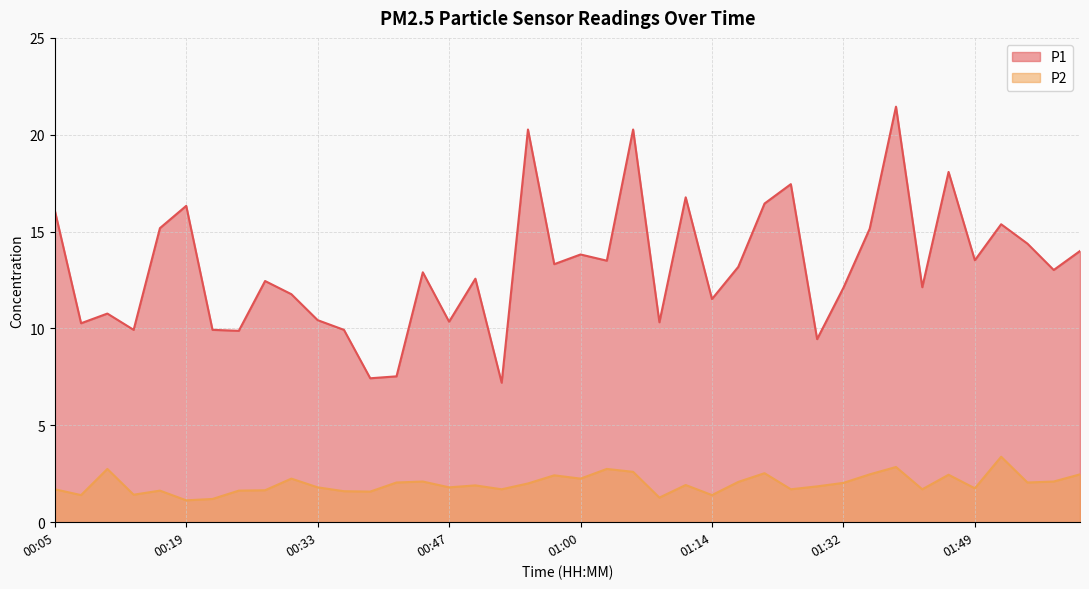

In P2, how many points are lower than both neighbors (excluding endpoints)?

13